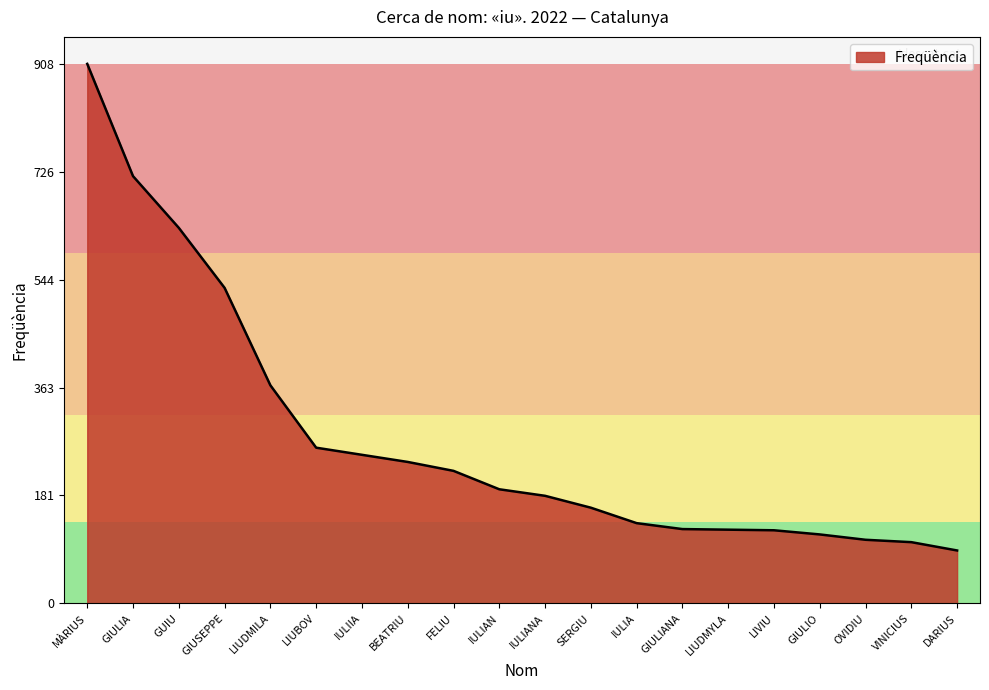

What is the approximate value at LIUDMYLA, to the nearest 100?

100